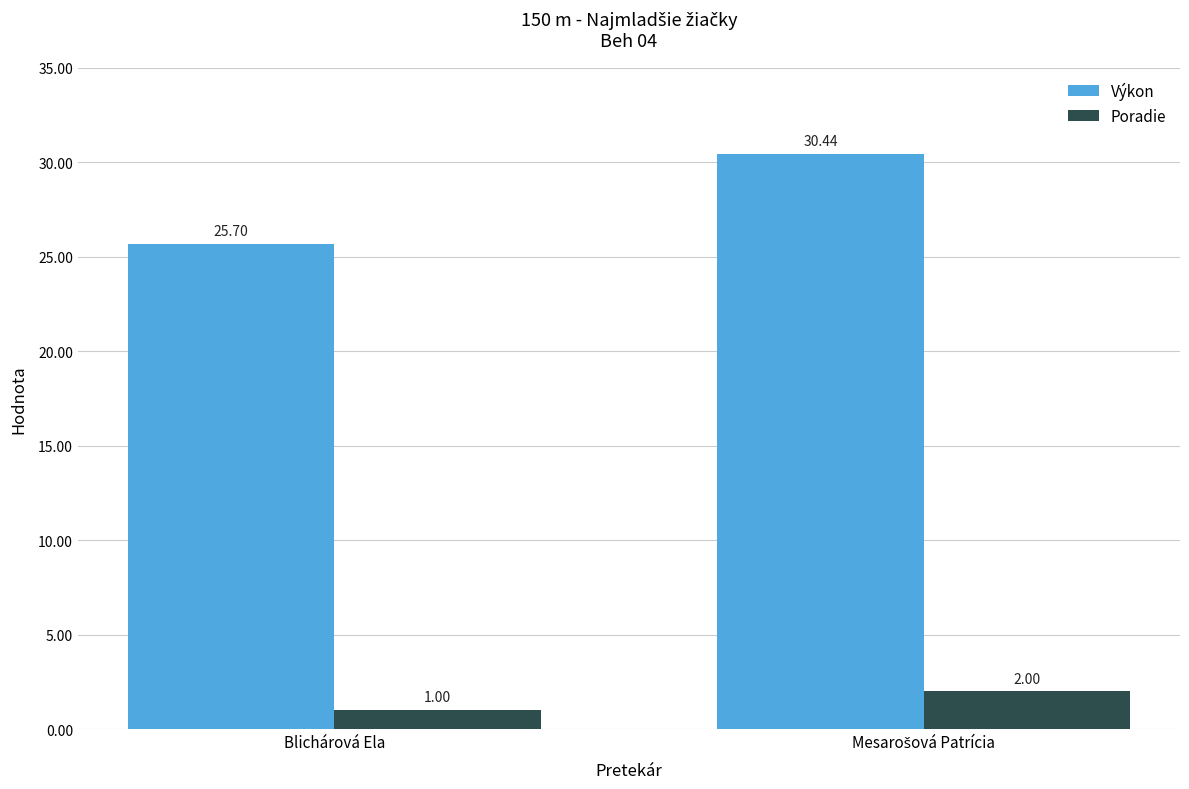

Reading right to left, extract all data points from this chart.

Výkon: 30.4	25.7
Poradie: 2.0	1.0